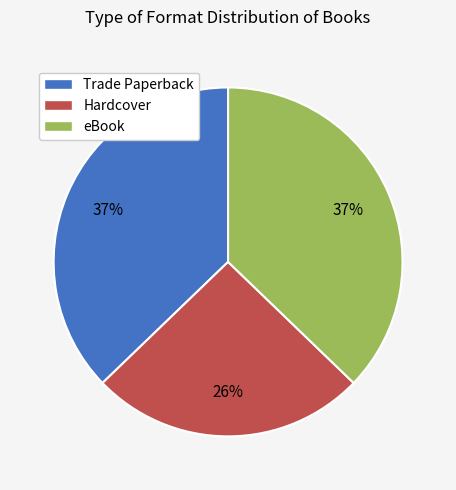

Combined, do Trade Paperback and Hardcover account for over 50%?

Yes